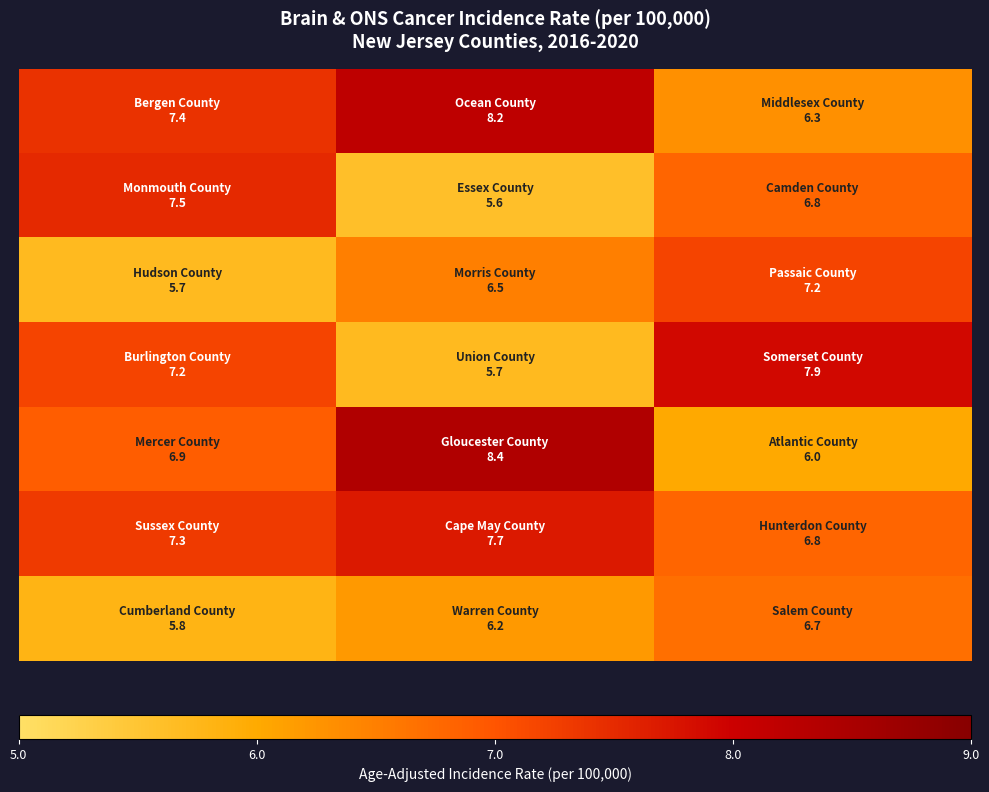

How many data points does each series have?

3